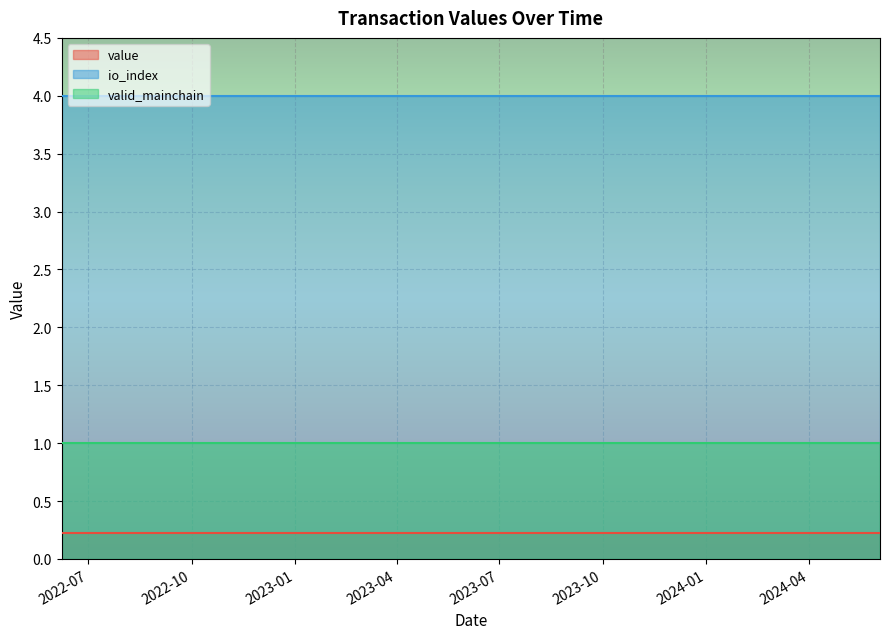

What is the sum of all io_index values?

100.0